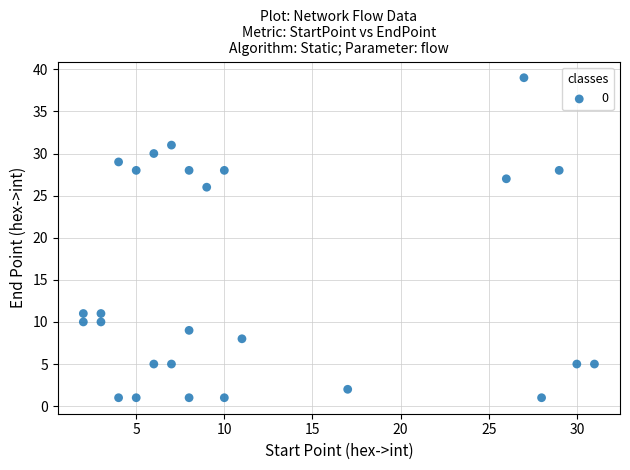

What Y value in the scatter plot is closest to 20?

26